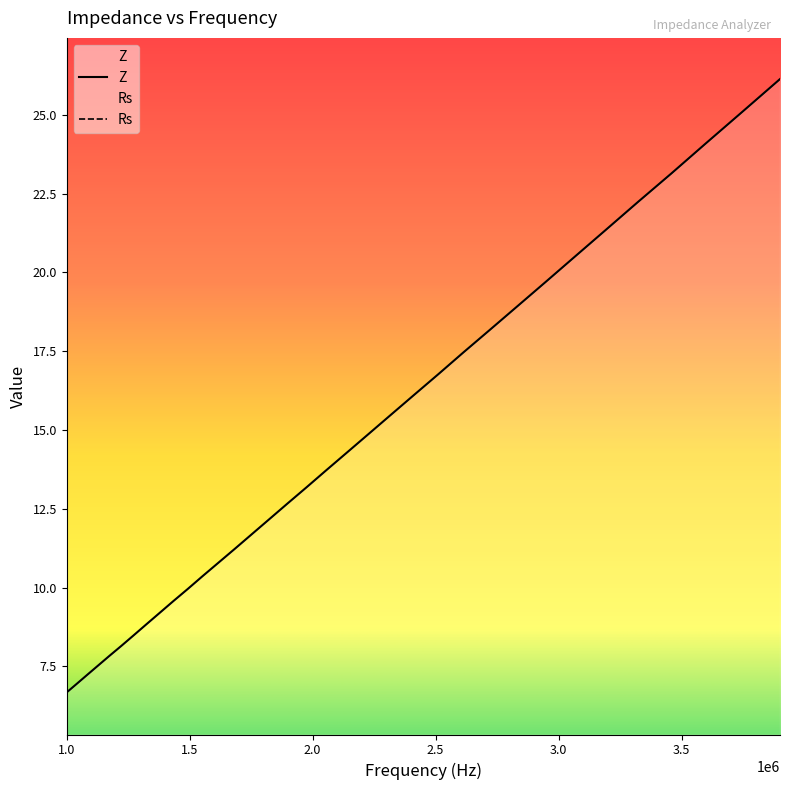

Is it true that Z equals 12.2 at 1822989.193?

True